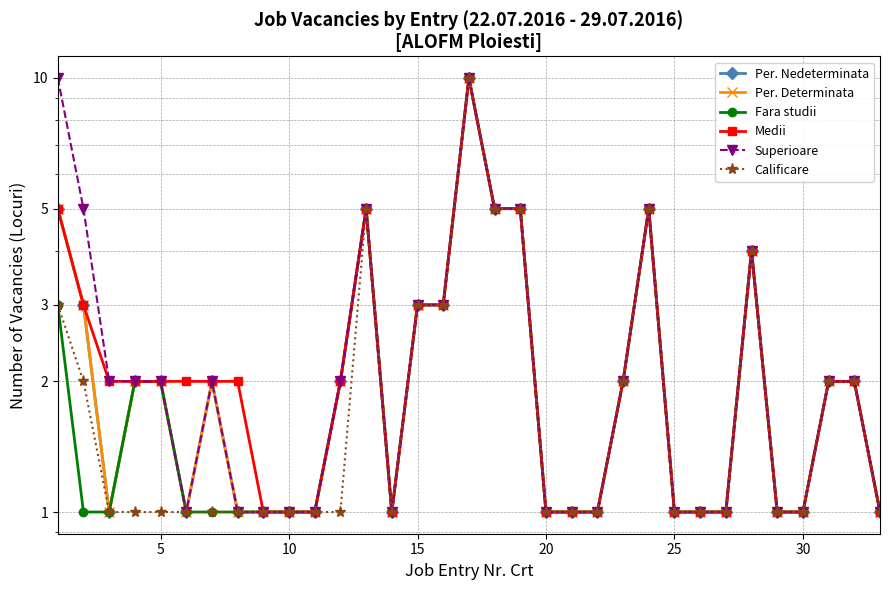

At 5, list the series in order from largest to smallest.

Superioare, Per. Nedeterminata, Per. Determinata, Medii, Calificare, Fara studii